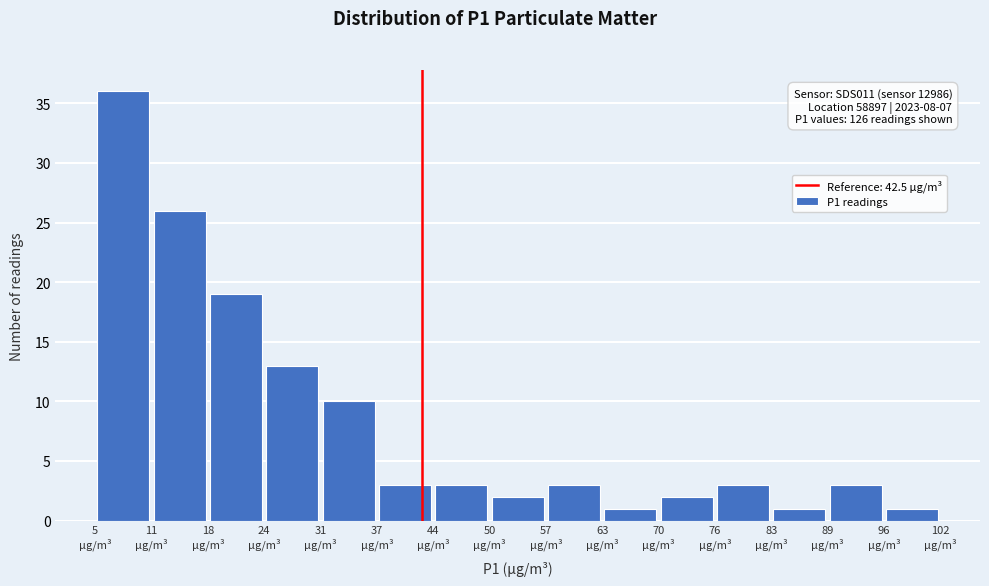

Over which range of the x-axis is the bar tallest?

4.8 to 11.3